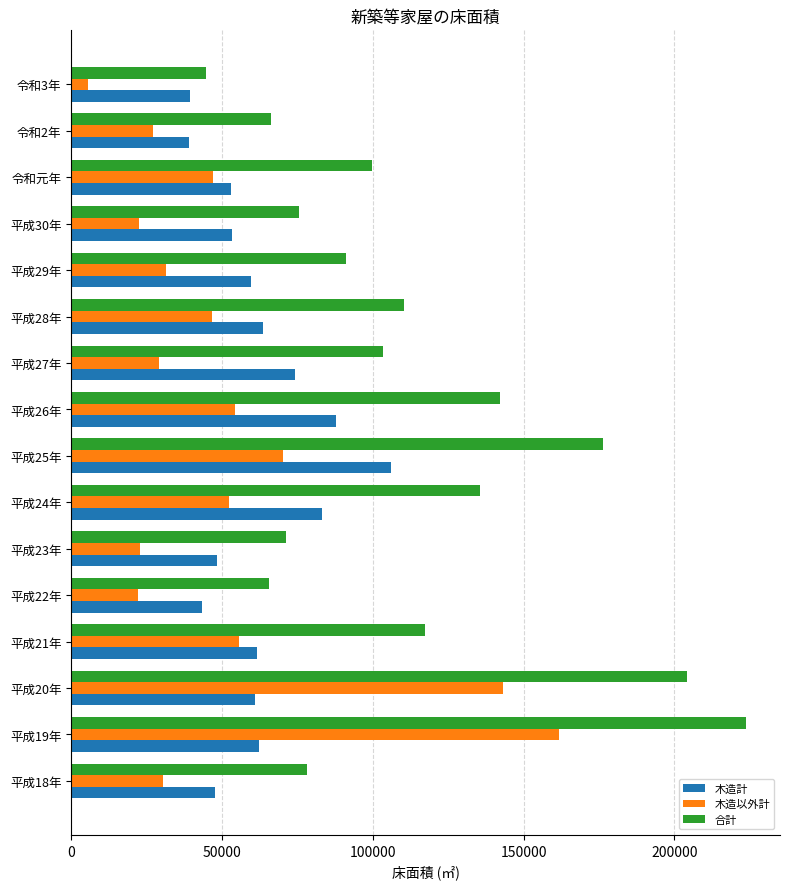

What is the difference between the 合計 values at 平成22年 and 平成23年?

5475